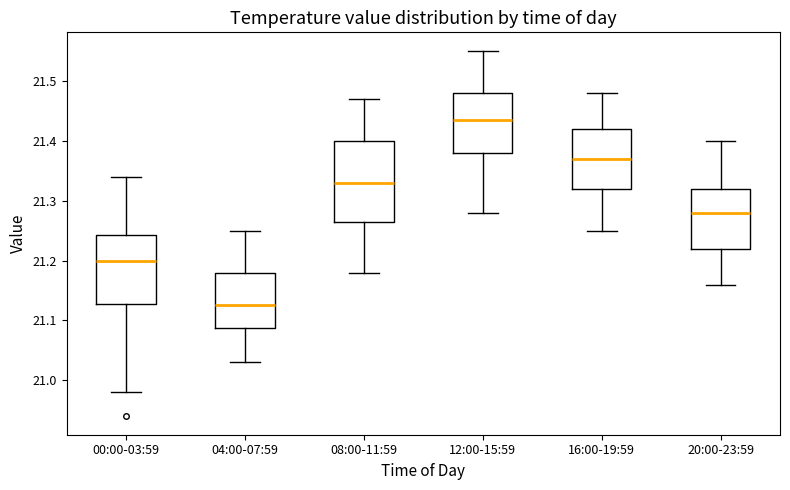

Reading left to right, transcribe this box plot: for each box, give where its median line is, the range the box spans, and where its two whiskers end, as read against the y-axis. The values are not printed on the chart, so give them approximately, as read against the axis.

00:00-03:59: median 21.20, box 21.13 to 21.24, whiskers 20.98 to 21.34
04:00-07:59: median 21.13, box 21.09 to 21.18, whiskers 21.03 to 21.25
08:00-11:59: median 21.33, box 21.27 to 21.40, whiskers 21.18 to 21.47
12:00-15:59: median 21.44, box 21.38 to 21.48, whiskers 21.28 to 21.55
16:00-19:59: median 21.37, box 21.32 to 21.42, whiskers 21.25 to 21.48
20:00-23:59: median 21.28, box 21.22 to 21.32, whiskers 21.16 to 21.40